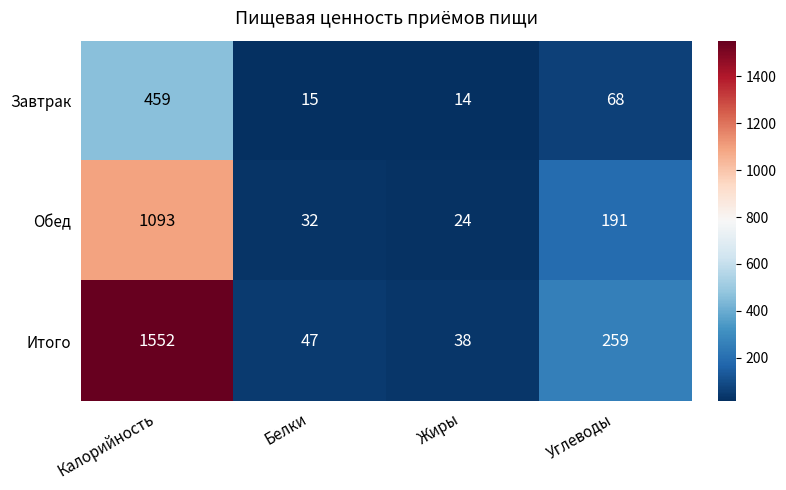

True or false: Завтрак has a value of 459 at Калорийность.

True